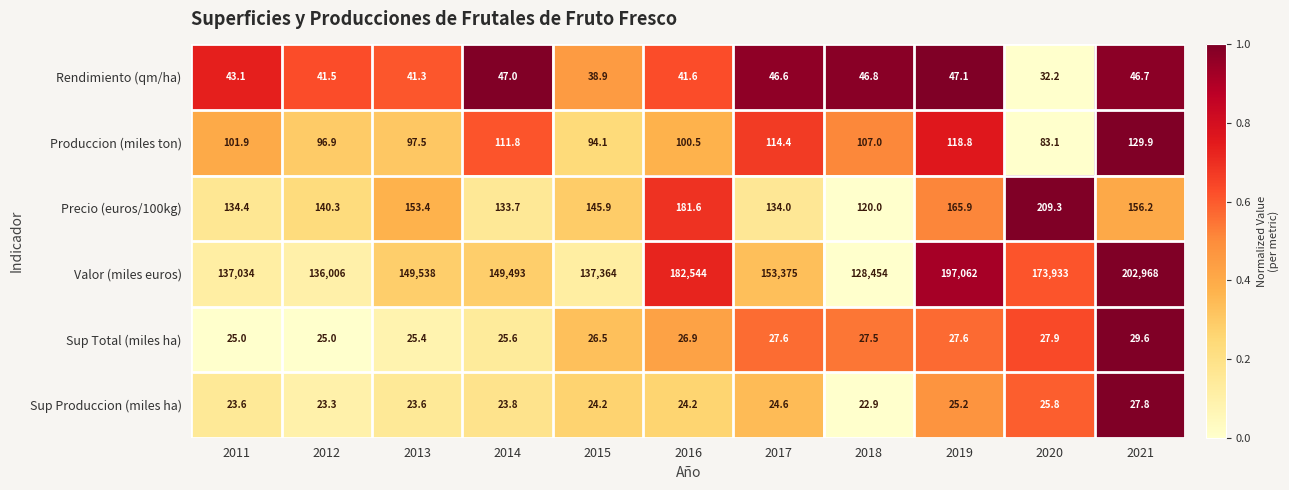

Which series changed the most between 2013 and 2015?

Valor (miles euros)